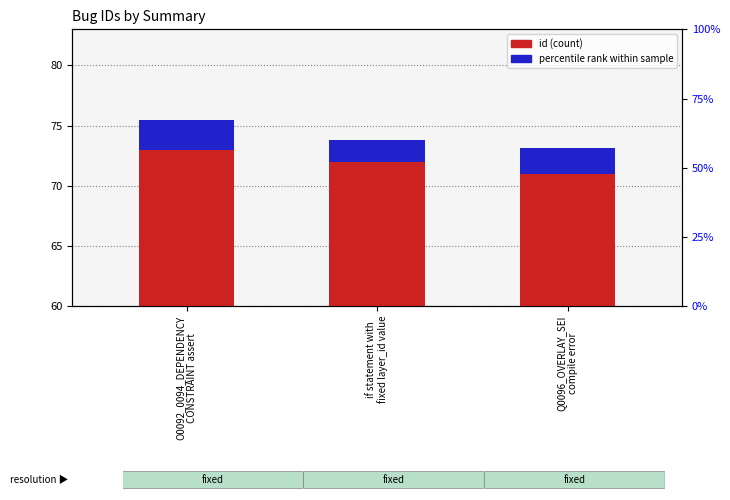

Rank the series at Q0096_OVERLAY_SEI
compile error from highest to lowest value.

id (count), percentile rank within sample